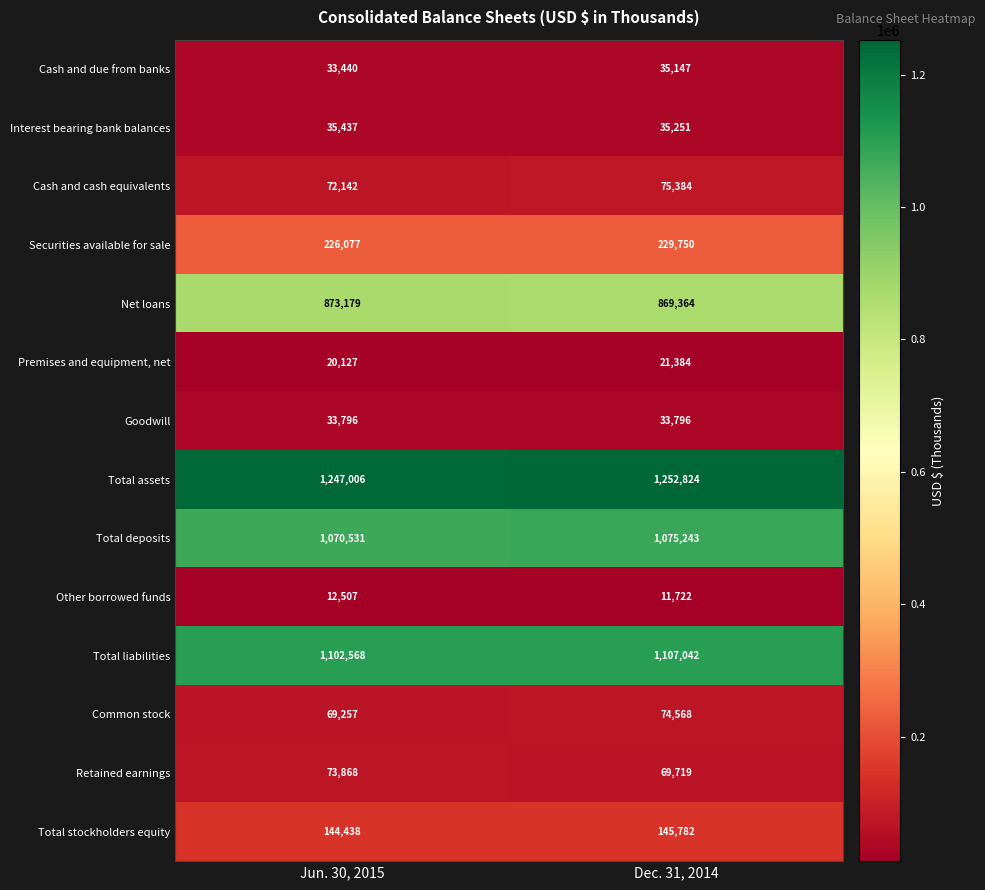

What is the sum of all Total assets values?

2499830